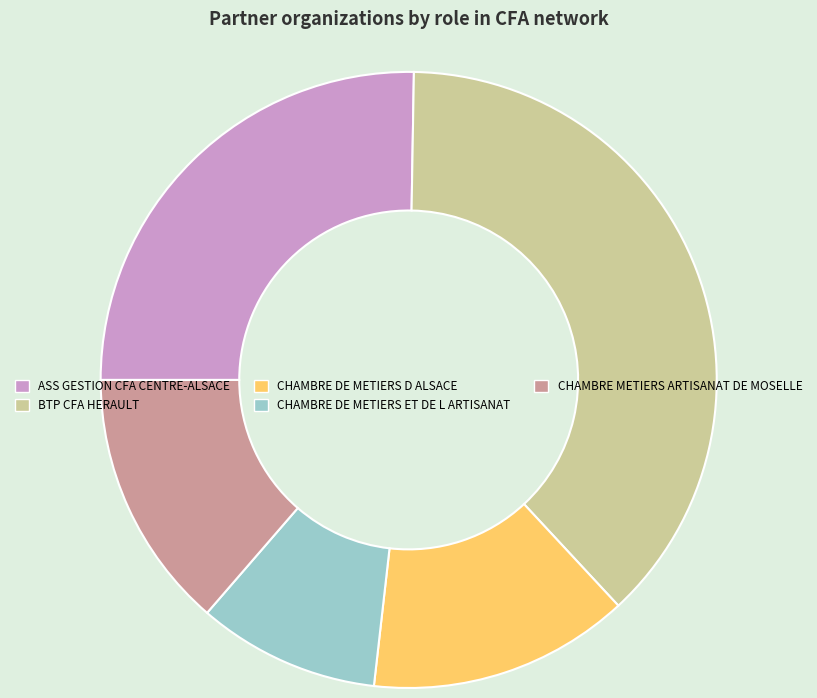

Is it true that CHAMBRE DE METIERS ET DE L ARTISANAT is 2% of the pie?

False